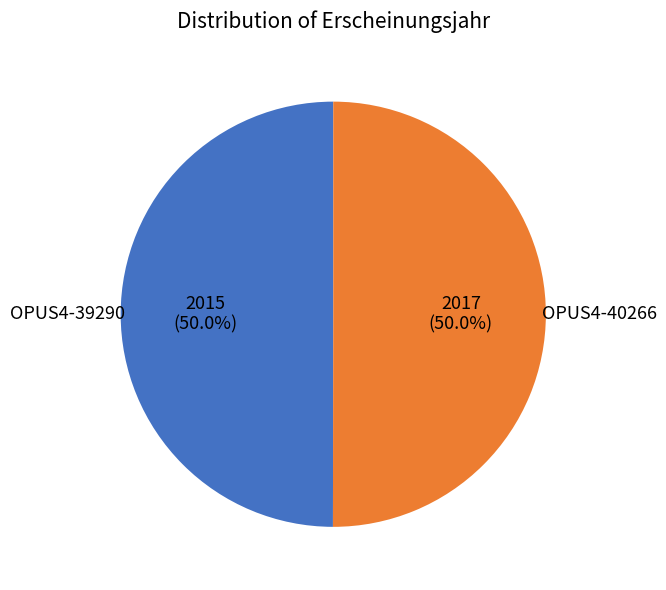

Which category has the biggest portion of the pie?

OPUS4-40266